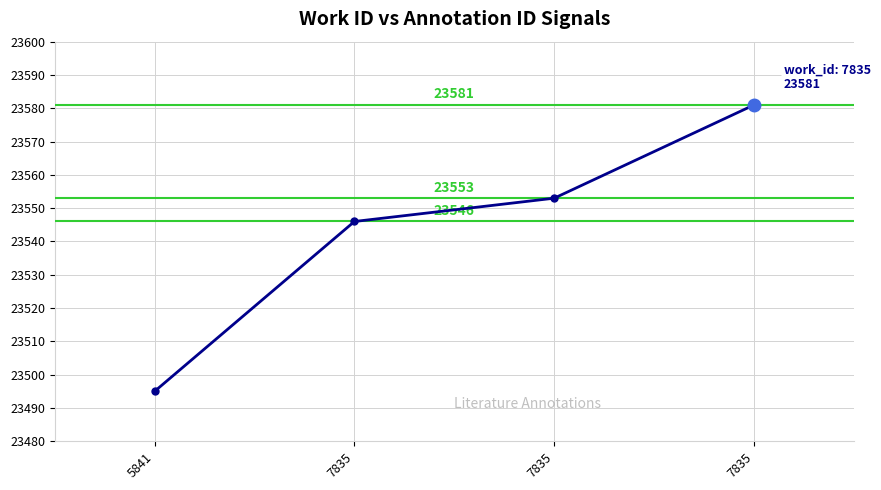

Reading left to right, transcribe all the data shown in this chart.

5841=23495	7835=23546	7835=23553	7835=23581